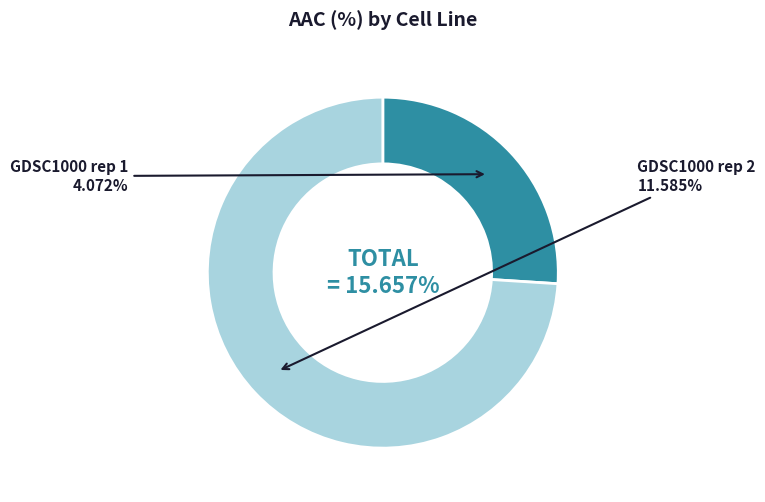

What percentage is NOT represented by GDSC1000 rep 1?

74.0%